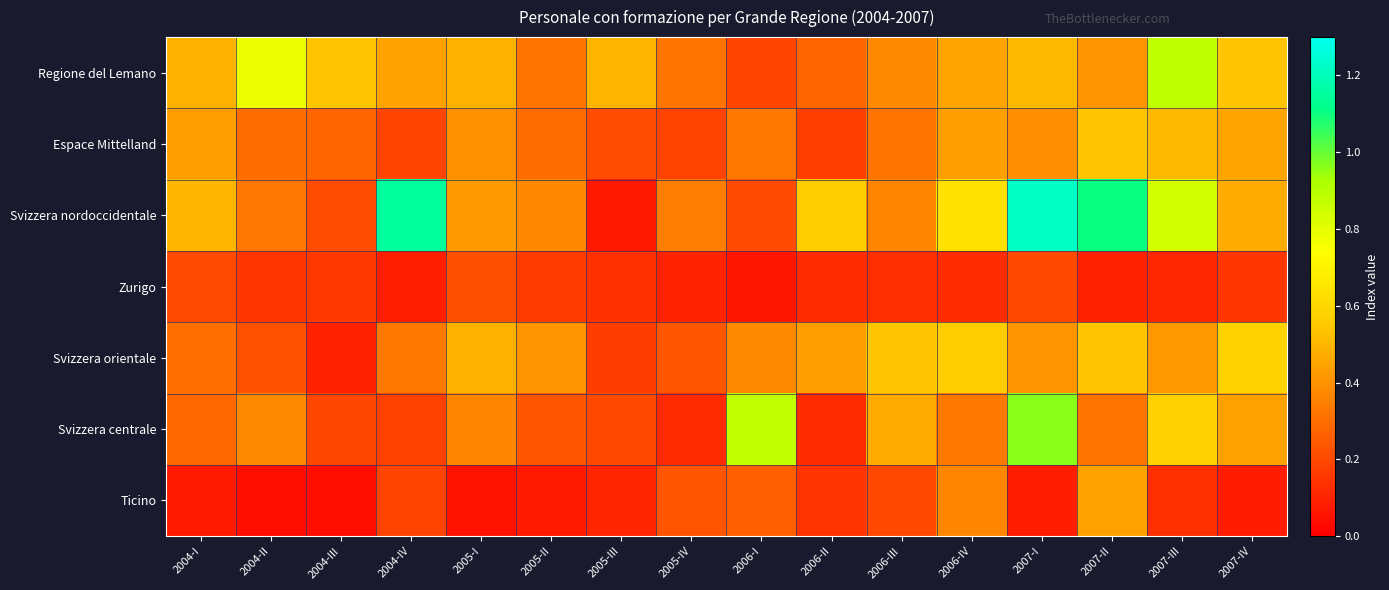

Reading left to right, transcribe all the data shown in this chart.

Regione del Lemano: 2004-I=0.5	2004-II=0.8	2004-III=0.5	2004-IV=0.4	2005-I=0.5	2005-II=0.3	2005-III=0.5	2005-IV=0.3	2006-I=0.2	2006-II=0.3	2006-III=0.4	2006-IV=0.5	2007-I=0.5	2007-II=0.4	2007-III=0.9	2007-IV=0.5
Espace Mittelland: 2004-I=0.4	2004-II=0.3	2004-III=0.3	2004-IV=0.2	2005-I=0.4	2005-II=0.3	2005-III=0.2	2005-IV=0.2	2006-I=0.3	2006-II=0.2	2006-III=0.3	2006-IV=0.4	2007-I=0.4	2007-II=0.5	2007-III=0.5	2007-IV=0.5
Svizzera nordoccidentale: 2004-I=0.5	2004-II=0.3	2004-III=0.2	2004-IV=1.1	2005-I=0.4	2005-II=0.4	2005-III=0.1	2005-IV=0.3	2006-I=0.2	2006-II=0.6	2006-III=0.4	2006-IV=0.6	2007-I=1.2	2007-II=1.1	2007-III=0.8	2007-IV=0.5
Zurigo: 2004-I=0.2	2004-II=0.1	2004-III=0.2	2004-IV=0.1	2005-I=0.2	2005-II=0.2	2005-III=0.1	2005-IV=0.1	2006-I=0.1	2006-II=0.1	2006-III=0.1	2006-IV=0.1	2007-I=0.2	2007-II=0.1	2007-III=0.1	2007-IV=0.1
Svizzera orientale: 2004-I=0.3	2004-II=0.2	2004-III=0.1	2004-IV=0.3	2005-I=0.5	2005-II=0.4	2005-III=0.2	2005-IV=0.2	2006-I=0.4	2006-II=0.4	2006-III=0.5	2006-IV=0.6	2007-I=0.4	2007-II=0.5	2007-III=0.4	2007-IV=0.6
Svizzera centrale: 2004-I=0.3	2004-II=0.4	2004-III=0.2	2004-IV=0.2	2005-I=0.4	2005-II=0.2	2005-III=0.2	2005-IV=0.1	2006-I=0.9	2006-II=0.1	2006-III=0.5	2006-IV=0.3	2007-I=1.0	2007-II=0.3	2007-III=0.6	2007-IV=0.4
Ticino: 2004-I=0.1	2004-II=0.0	2004-III=0.0	2004-IV=0.2	2005-I=0.1	2005-II=0.1	2005-III=0.1	2005-IV=0.2	2006-I=0.3	2006-II=0.1	2006-III=0.2	2006-IV=0.4	2007-I=0.1	2007-II=0.4	2007-III=0.1	2007-IV=0.1